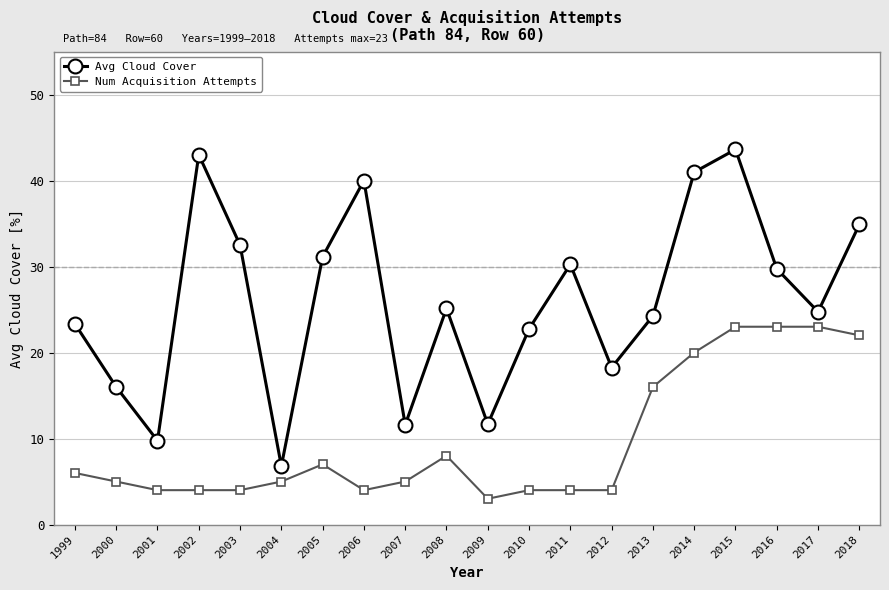

Is it true that Num Acquisition Attempts equals 4.0 at 2001?

True